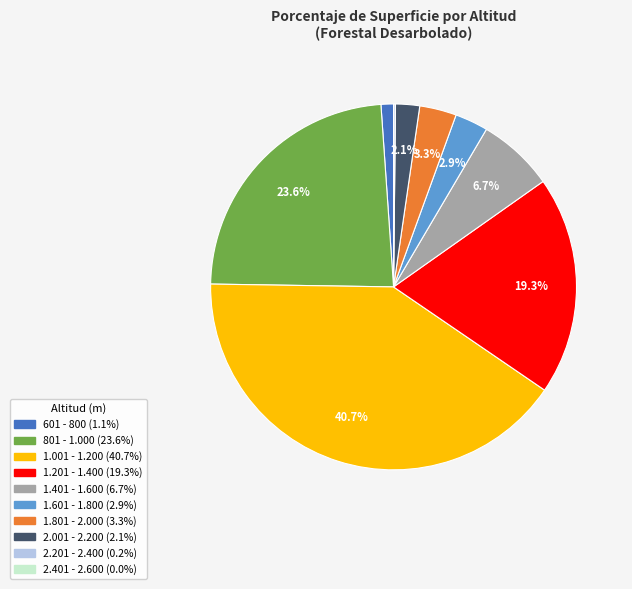

To the nearest percent, what percentage of the pie is 801 - 1.000?

24%